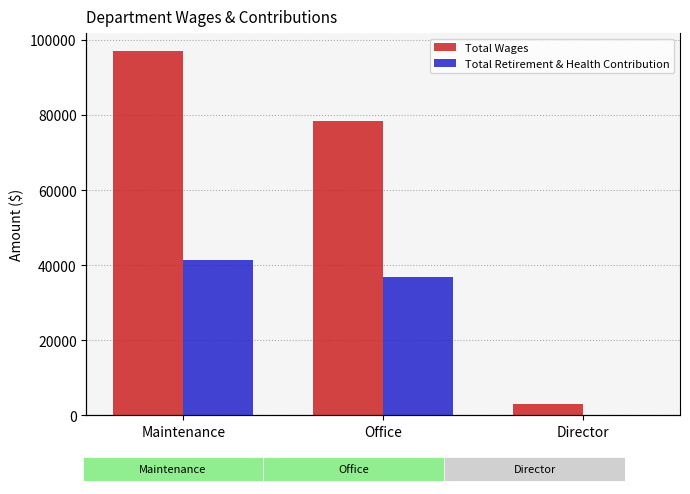

Reading left to right, transcribe all the data shown in this chart.

Total Wages: 96945	78347	3000
Total Retirement & Health Contribution: 41314	36892	0